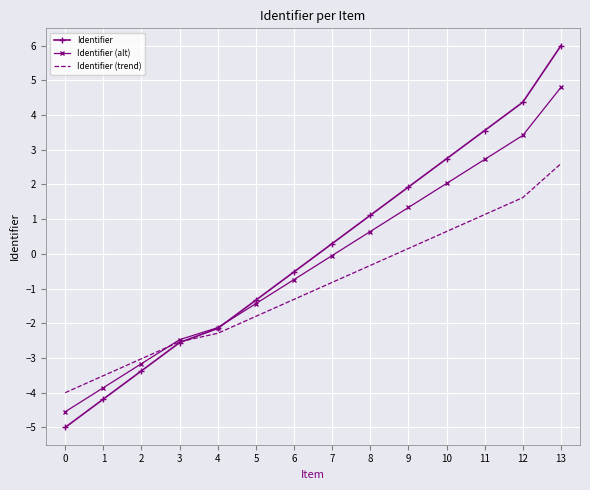

Which series has the widest spread of values?

Identifier